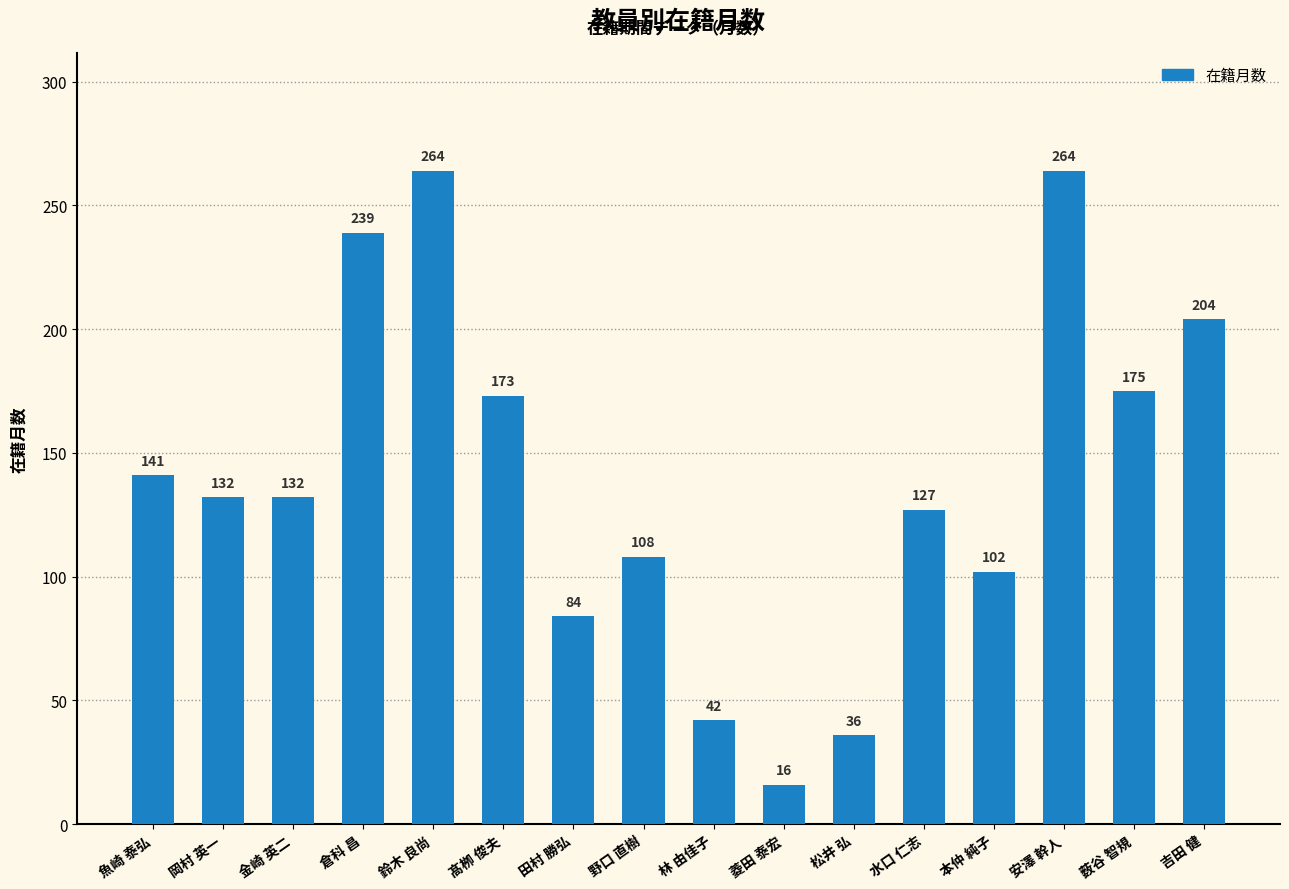

The value at 髙栁 俊夫 is 303. True or false?

False